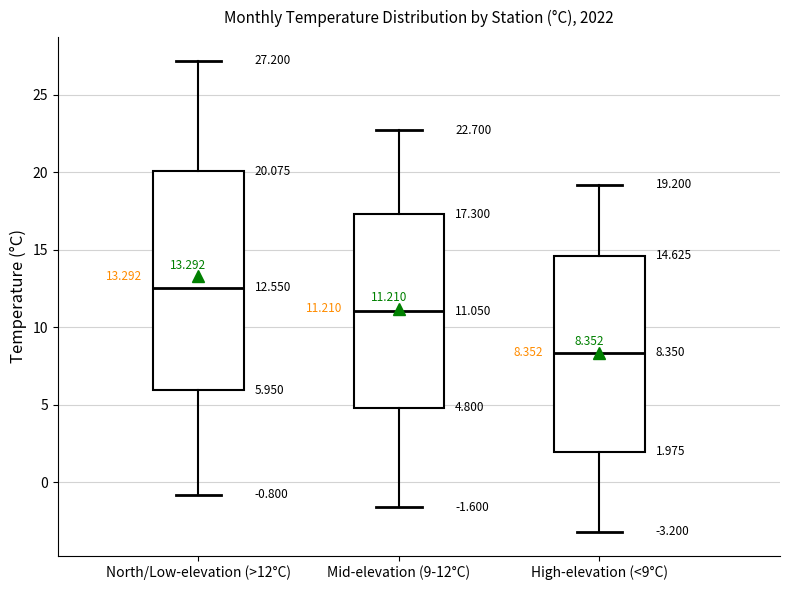

Which box has the highest median line?

North/Low-elevation (>12°C)